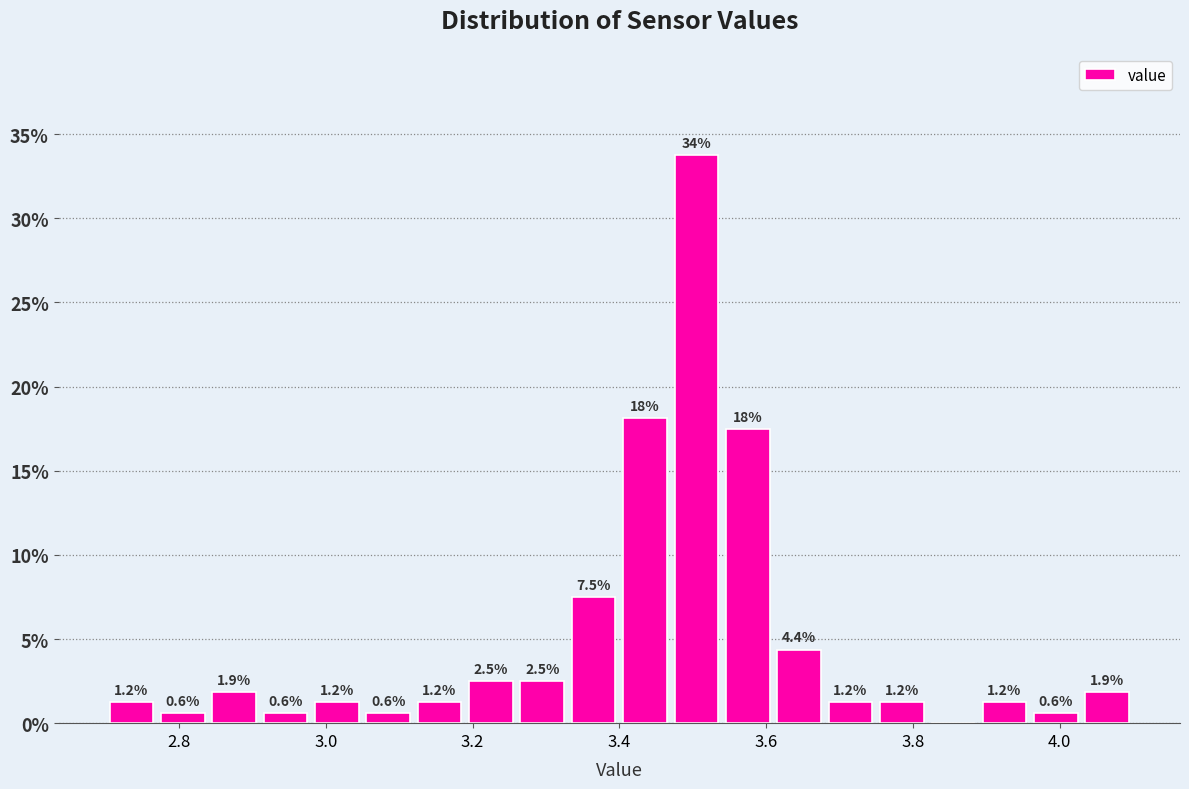

Around what value on the x-axis is the tallest bar? Give the approximate position of its centre, as read against the axis.

3.50